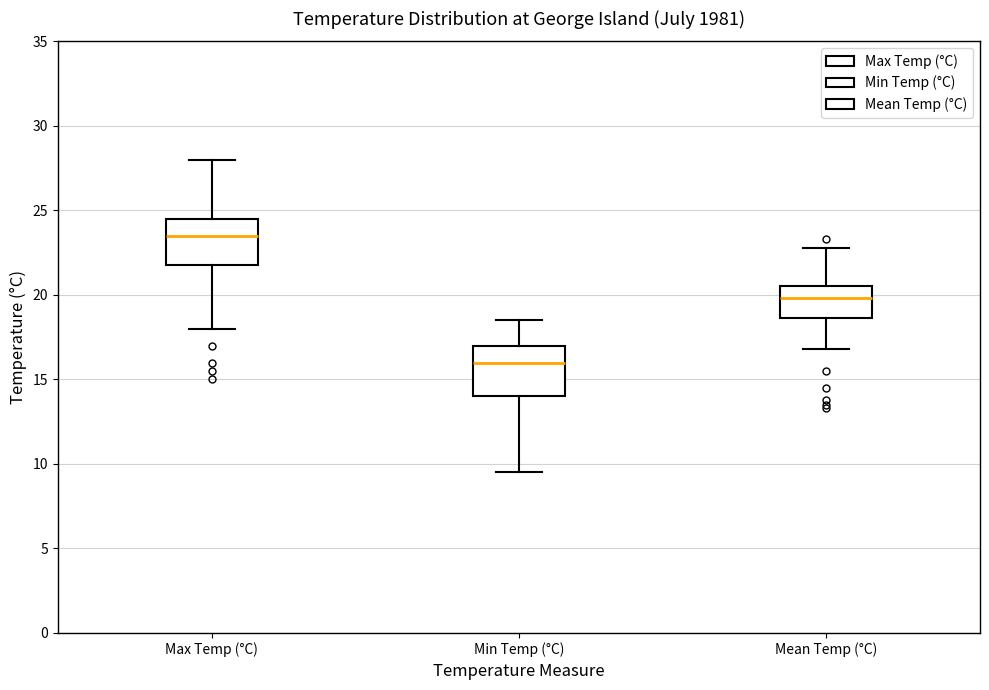

Reading left to right, read every box against the y-axis: the position of its median line, the range the box covers, and the ends of its whiskers. The values are not printed on the chart, so give them approximately, as read against the axis.

Max Temp (°C): median 23.5, box 22.0 to 24.5, whiskers 18.0 to 28.0
Min Temp (°C): median 16.0, box 14.0 to 17.0, whiskers 9.5 to 18.5
Mean Temp (°C): median 20.0, box 18.5 to 20.5, whiskers 17.0 to 23.0